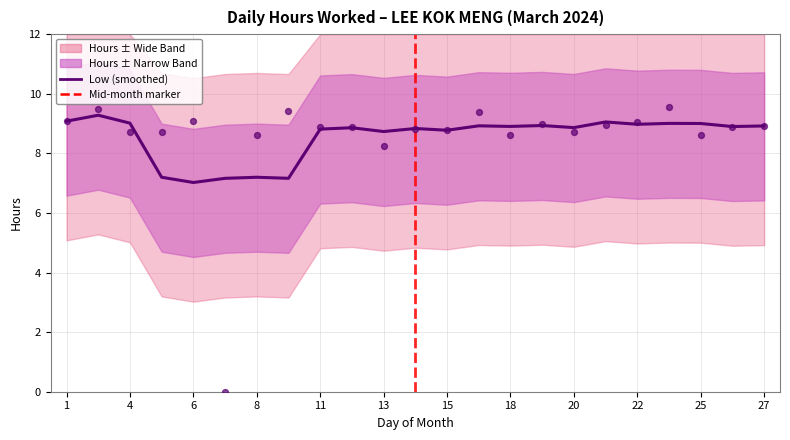

Which has a higher value, 7 or 1?

1